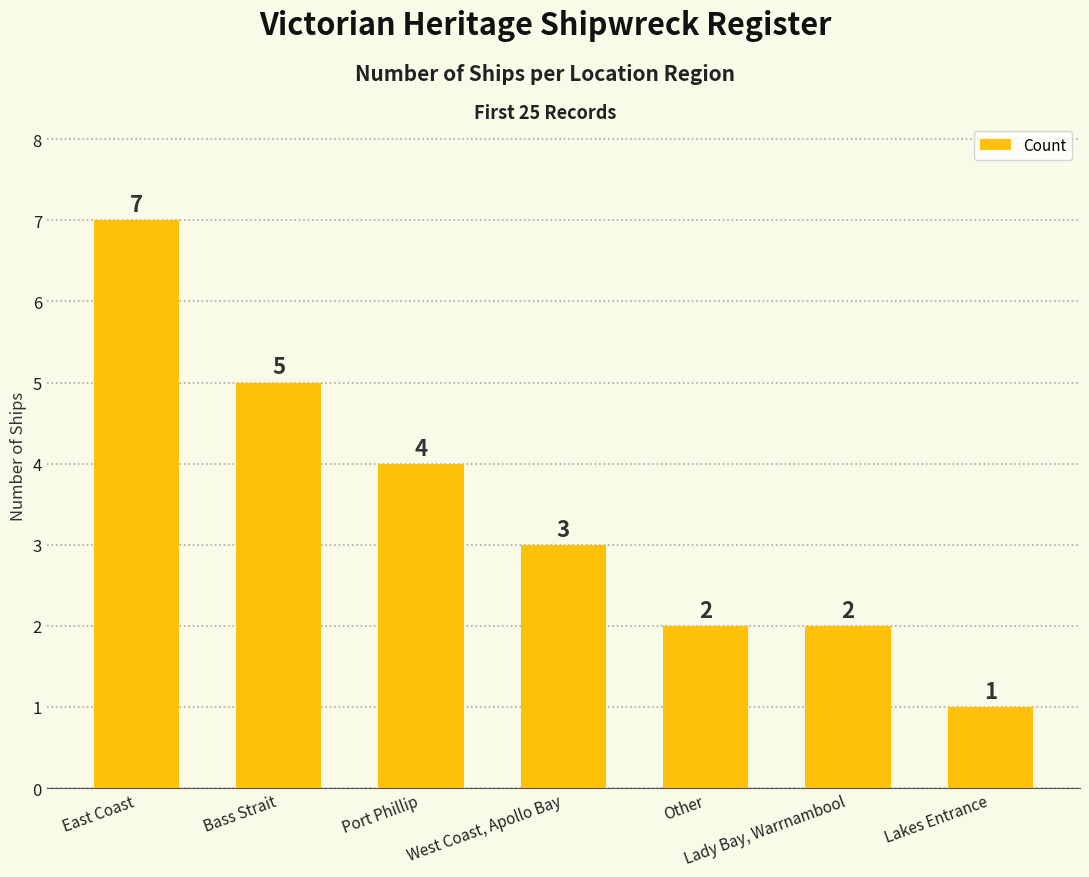

What is the average value?

3